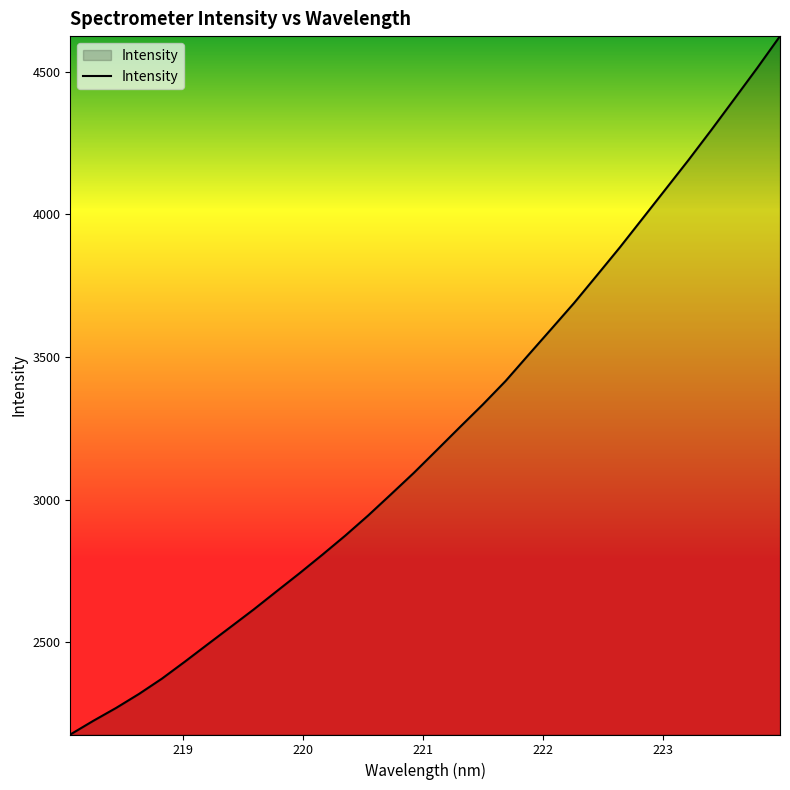

How many lines are shown in the chart?

1